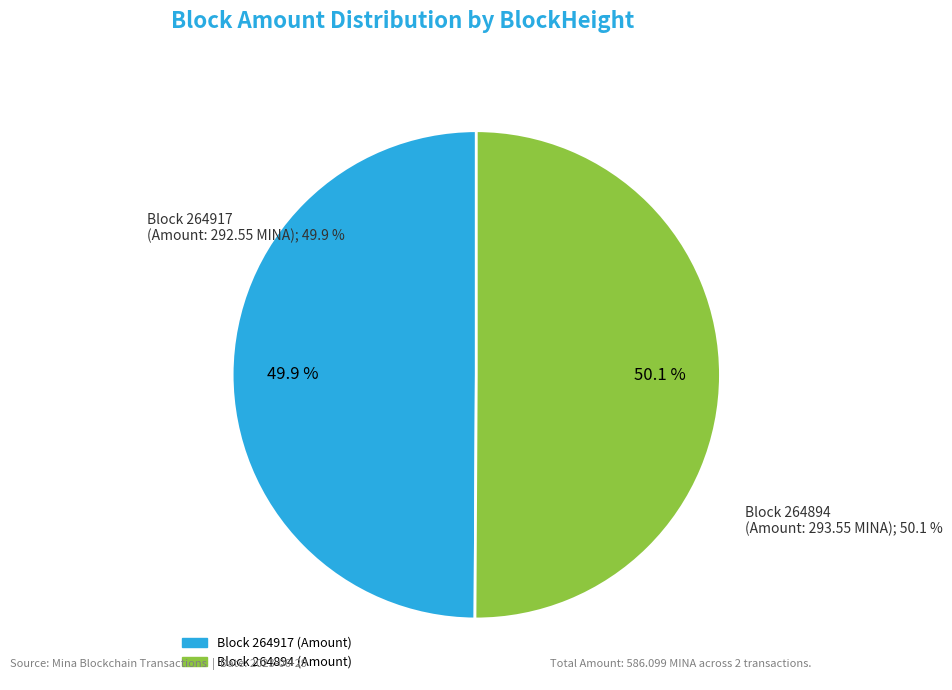

Which category has the smallest portion of the pie?

264917